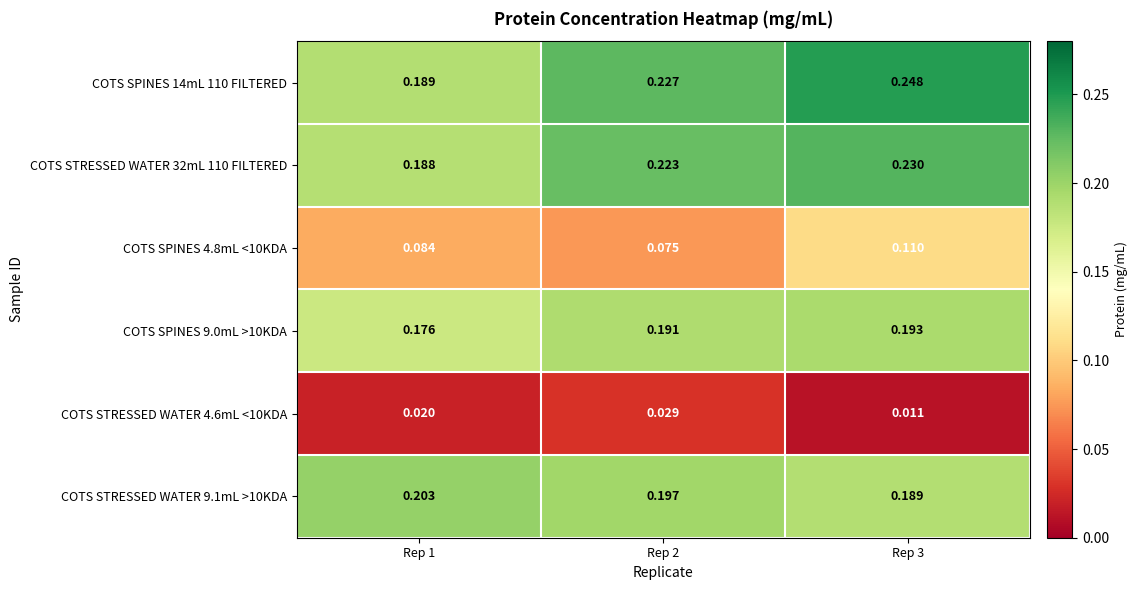

At which category does the chart reach its peak across all series?

Rep 3